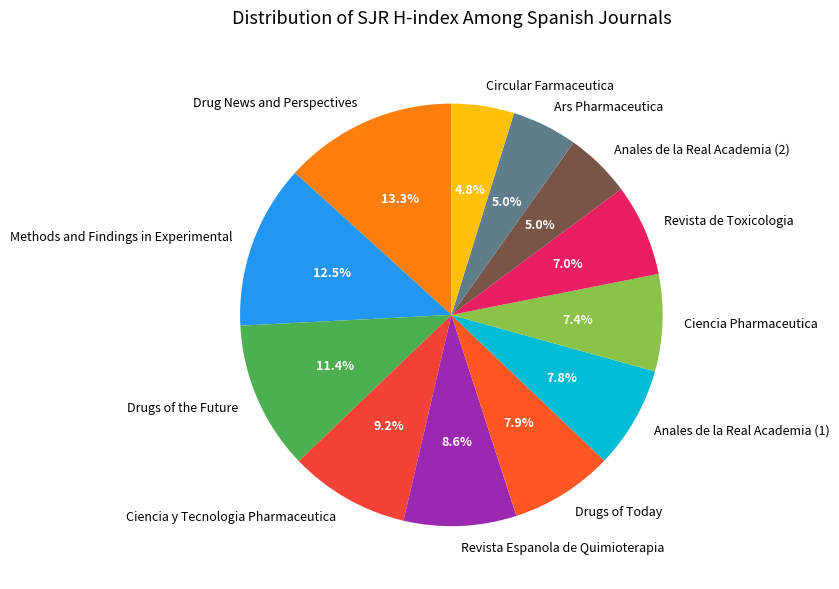

Count the number of slices in the pie.

12